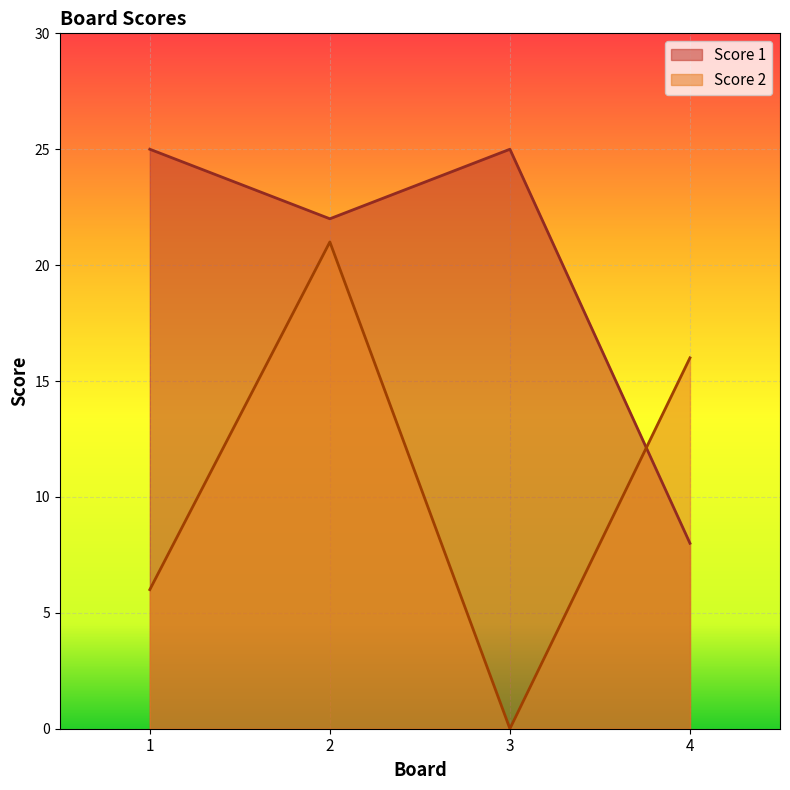

Rank the categories by Score 1 value from highest to lowest.

1, 3, 2, 4